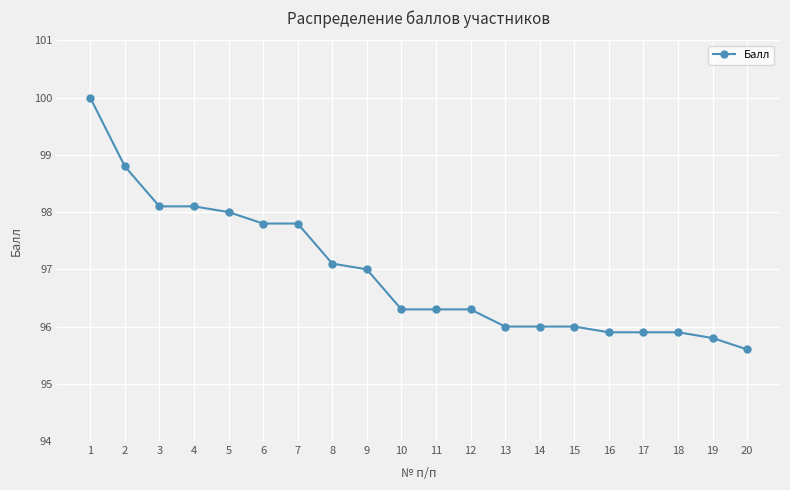

Is it true that the value at 9 is 152.6?

False